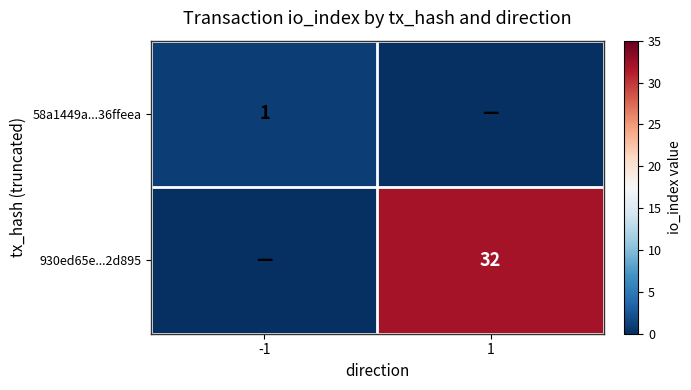

The 58a1449a...36ffeea series shows 0 at -1. True or false?

False